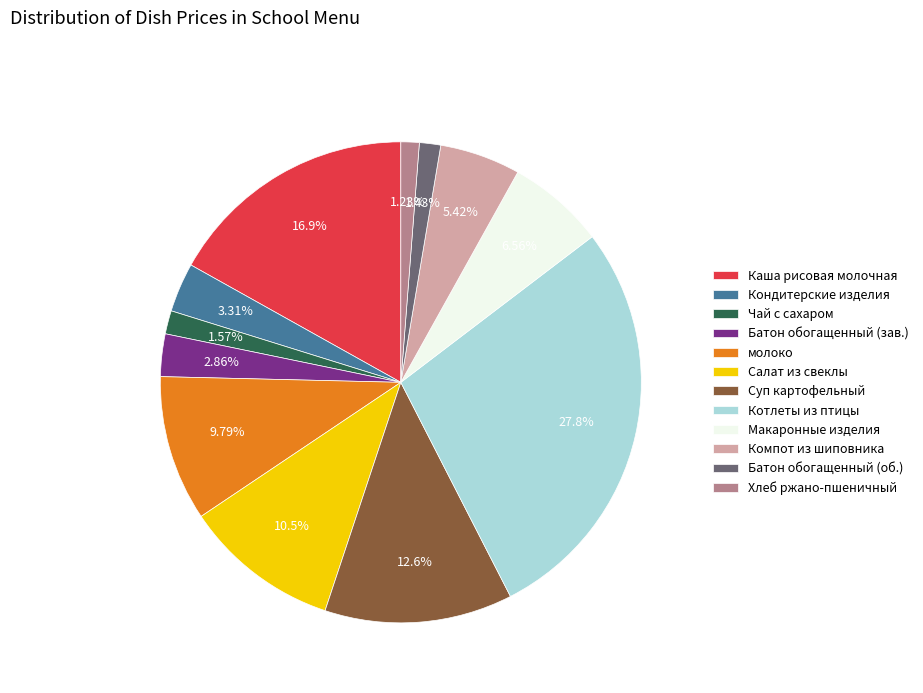

Count the number of slices in the pie.

12